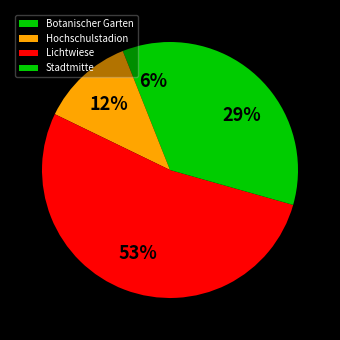

To the nearest percent, what portion does Lichtwiese represent?

53%